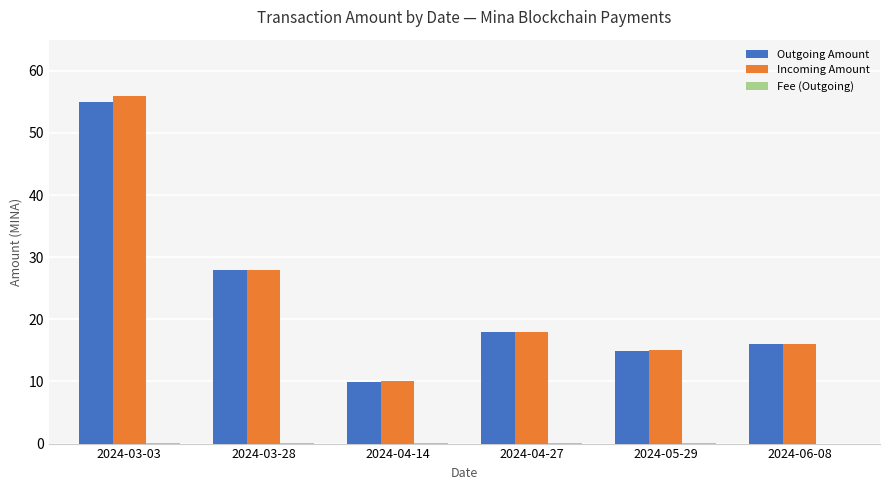

The Incoming Amount series shows 24.9 at 2024-04-27. True or false?

False